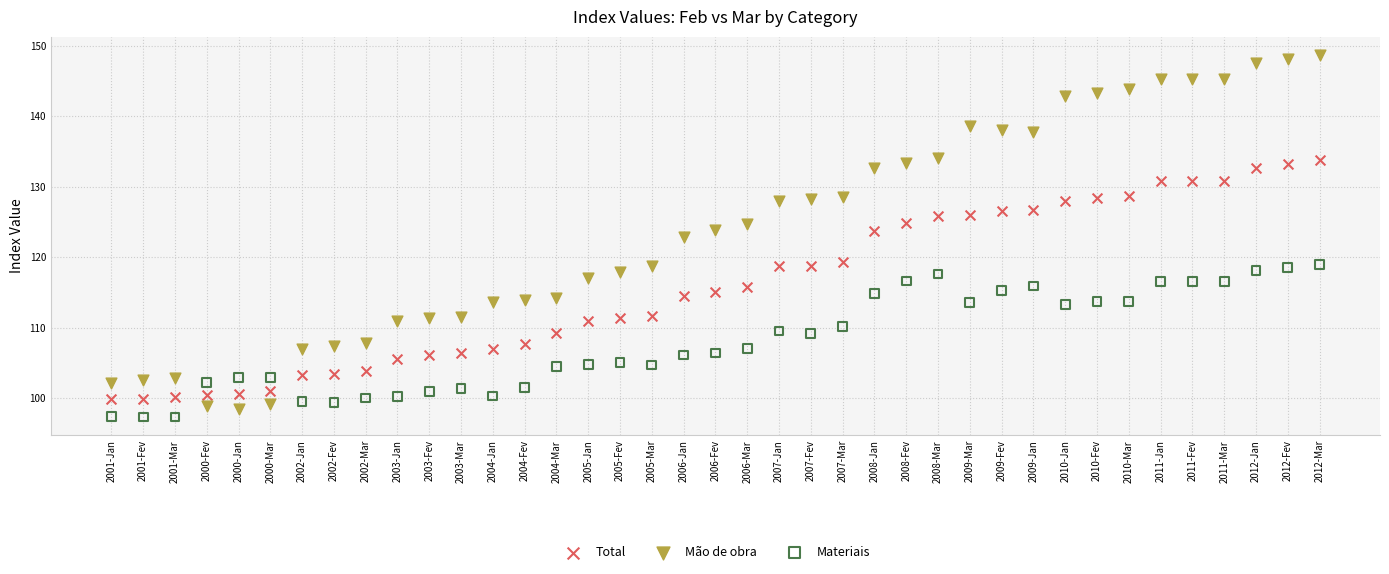

Across all data points, what is the range of Y values (max minus min)?

51.4